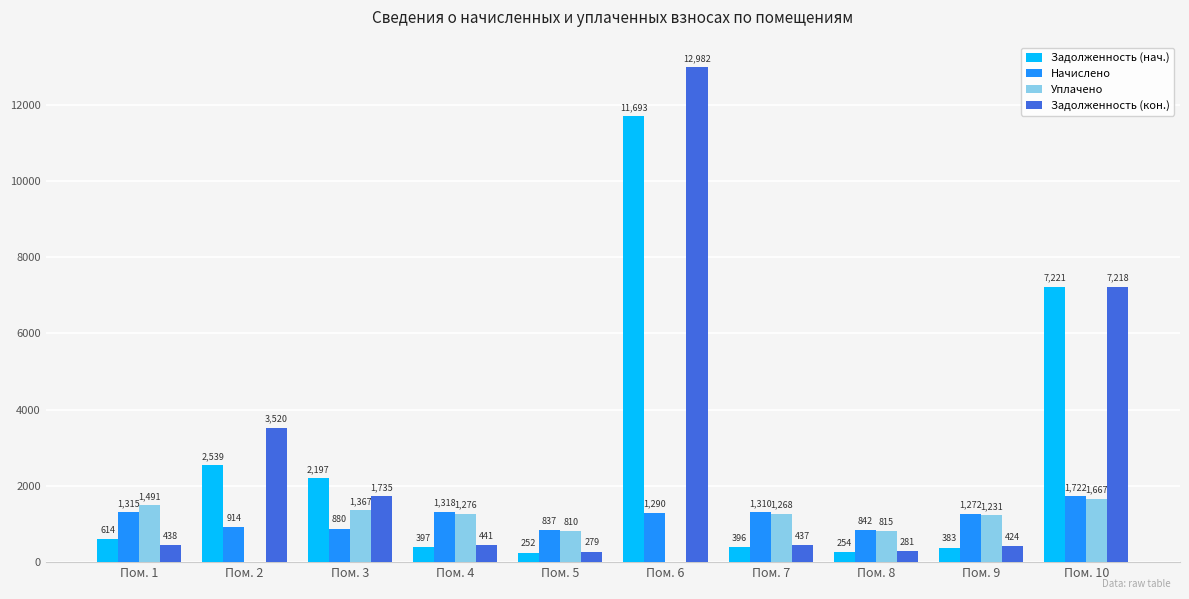

What is the sum of the Задолженность (нач.) values at Пом. 2 and Пом. 3?

4736.0